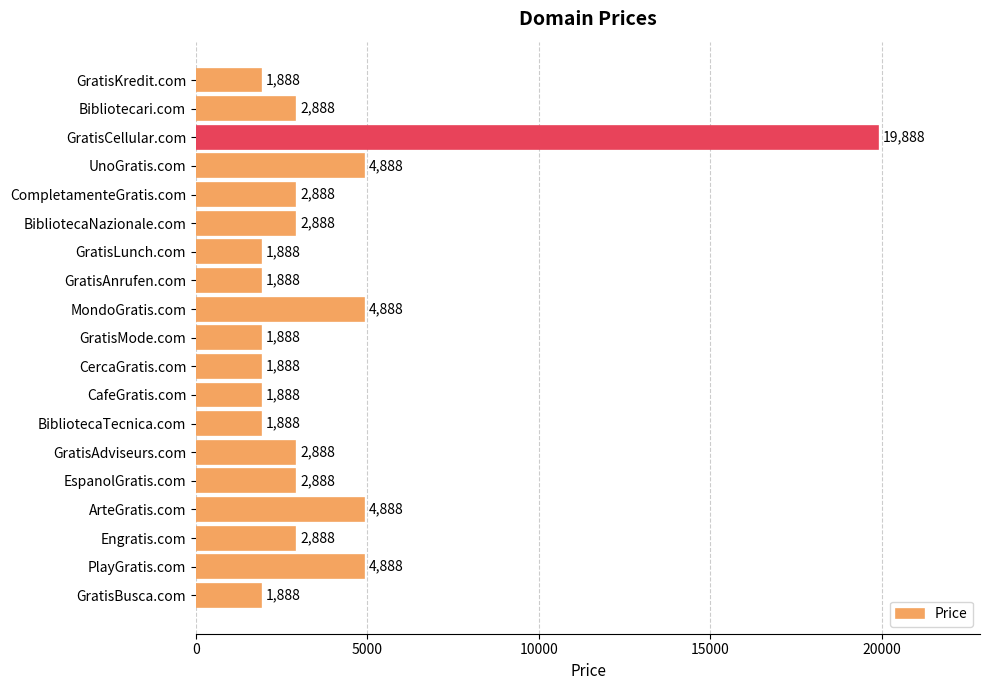

What is the value of the 17th bar from the top?

2888